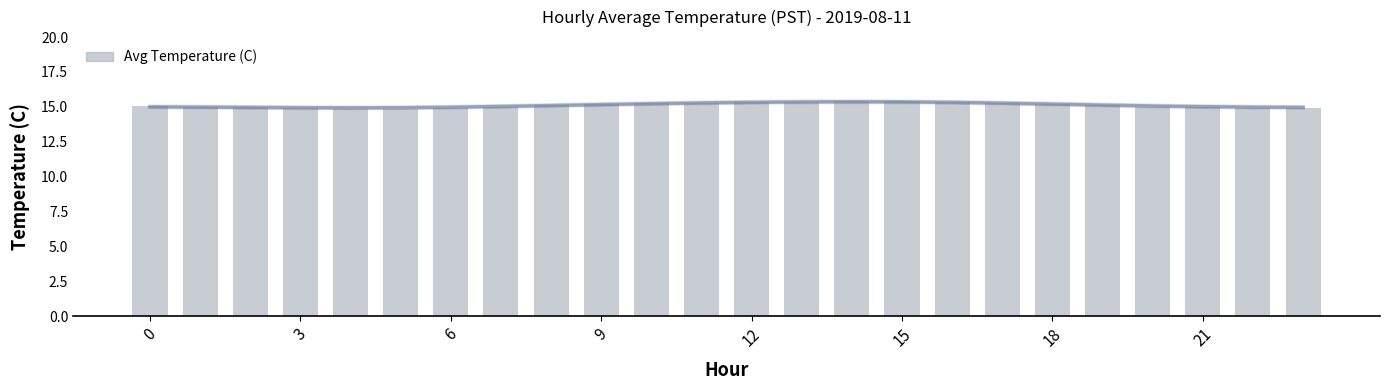

Reading right to left, what are all the values shown in this chart?

14.9	14.9	15.0	15.0	15.1	15.2	15.3	15.4	15.4	15.4	15.4	15.3	15.3	15.2	15.2	15.1	15.0	14.9	14.9	14.8	14.9	15.0	15.0	15.0